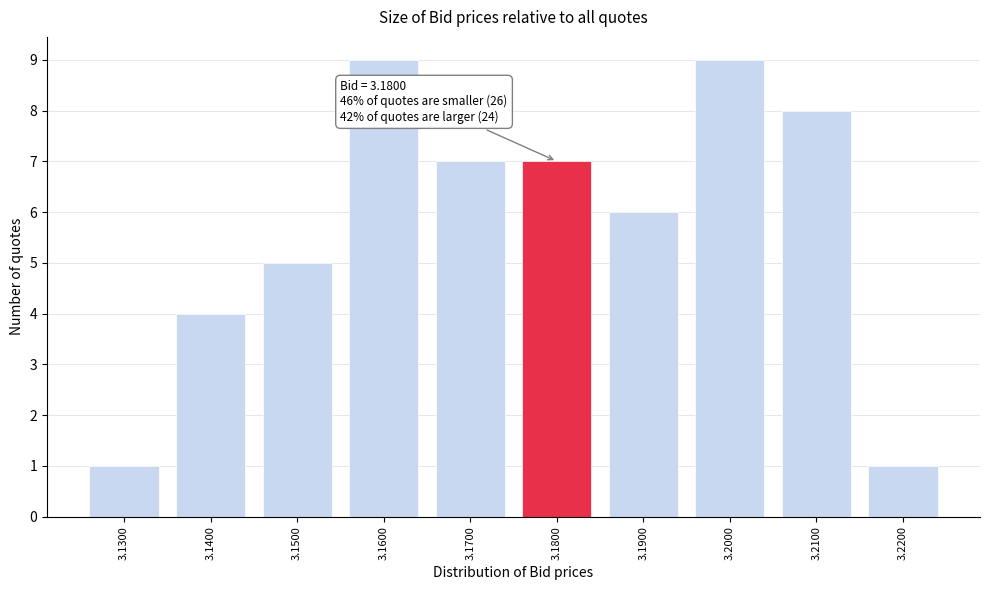

Reading left to right, extract all data points from this chart.

3.1300=1	3.1400=4	3.1500=5	3.1600=9	3.1700=7	3.1800=7	3.1900=6	3.2000=9	3.2100=8	3.2200=1